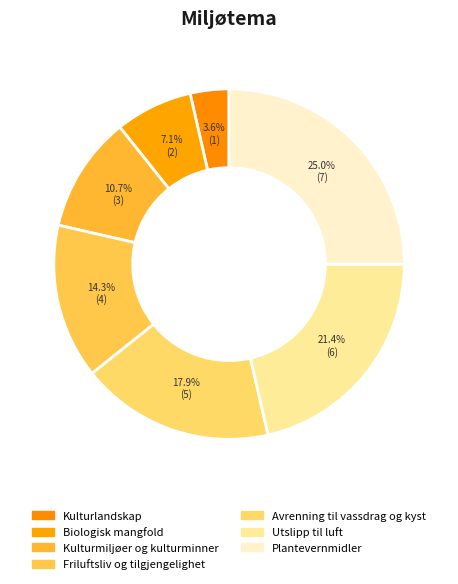

To the nearest percent, what is the difference between the largest and smallest slice percentages?

21%